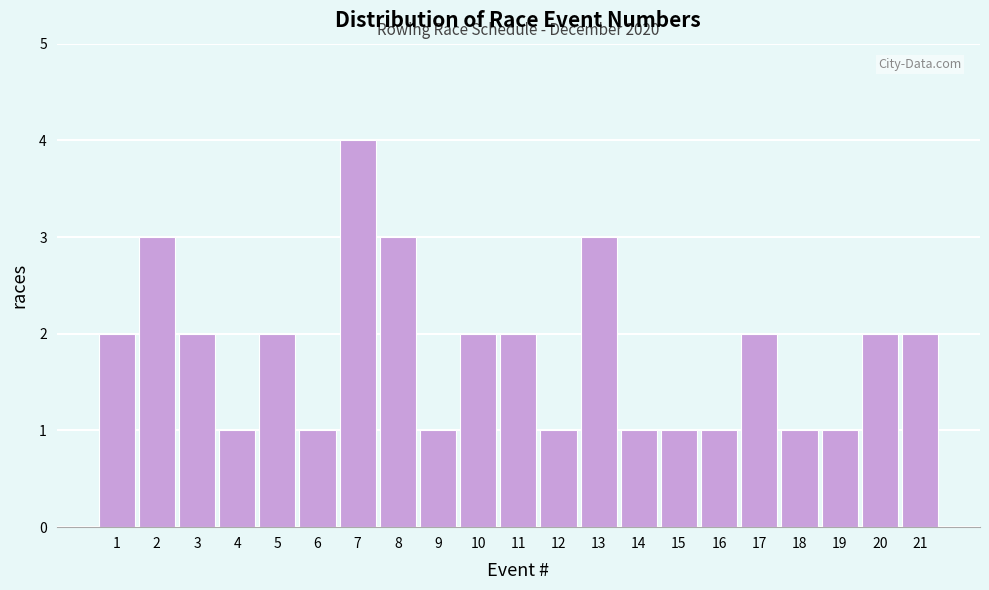

Reading right to left, transcribe all the data shown in this chart.

2	2	1	1	2	1	1	1	3	1	2	2	1	3	4	1	2	1	2	3	2